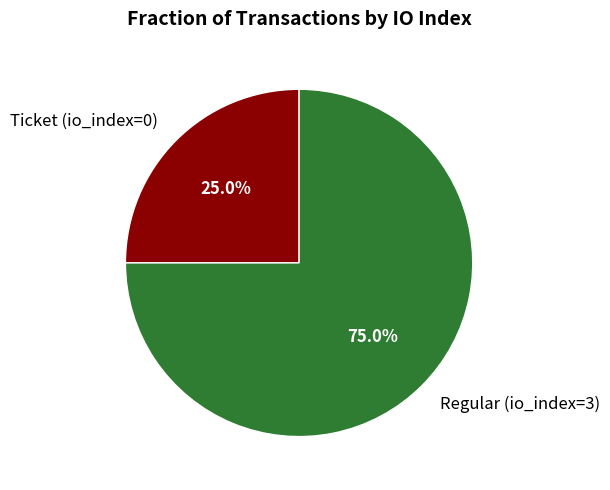

Which slice is the largest?

Regular (io_index=3)